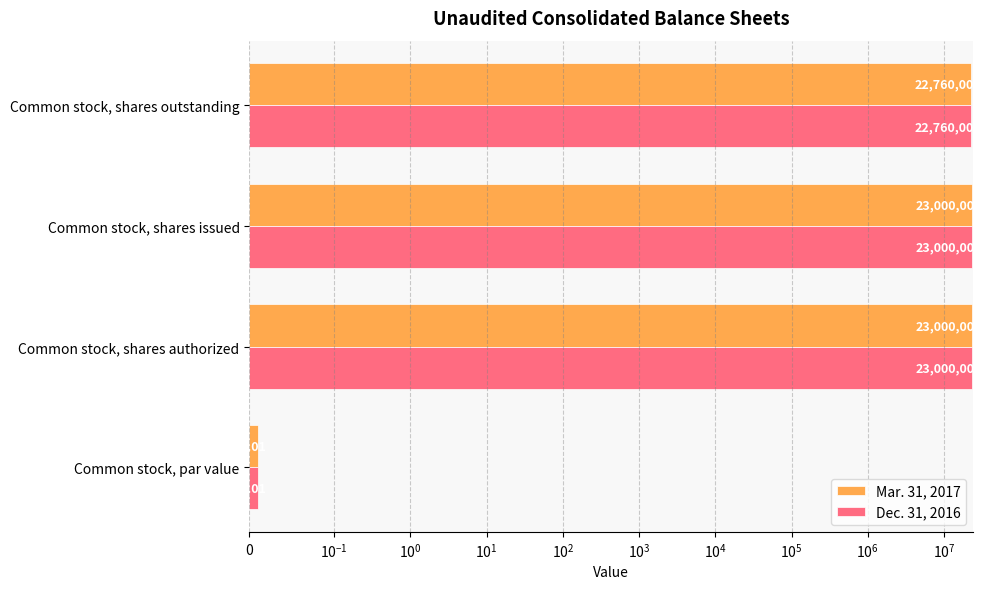

Between Common stock, shares issued and Common stock, shares authorized, which is larger?

Common stock, shares issued